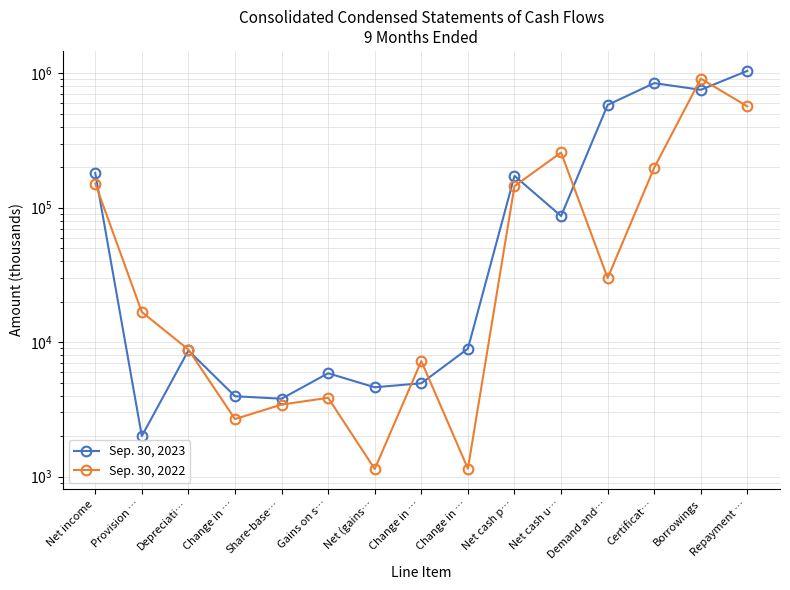

List the series in order of their peak value, highest first.

Sep. 30, 2023, Sep. 30, 2022